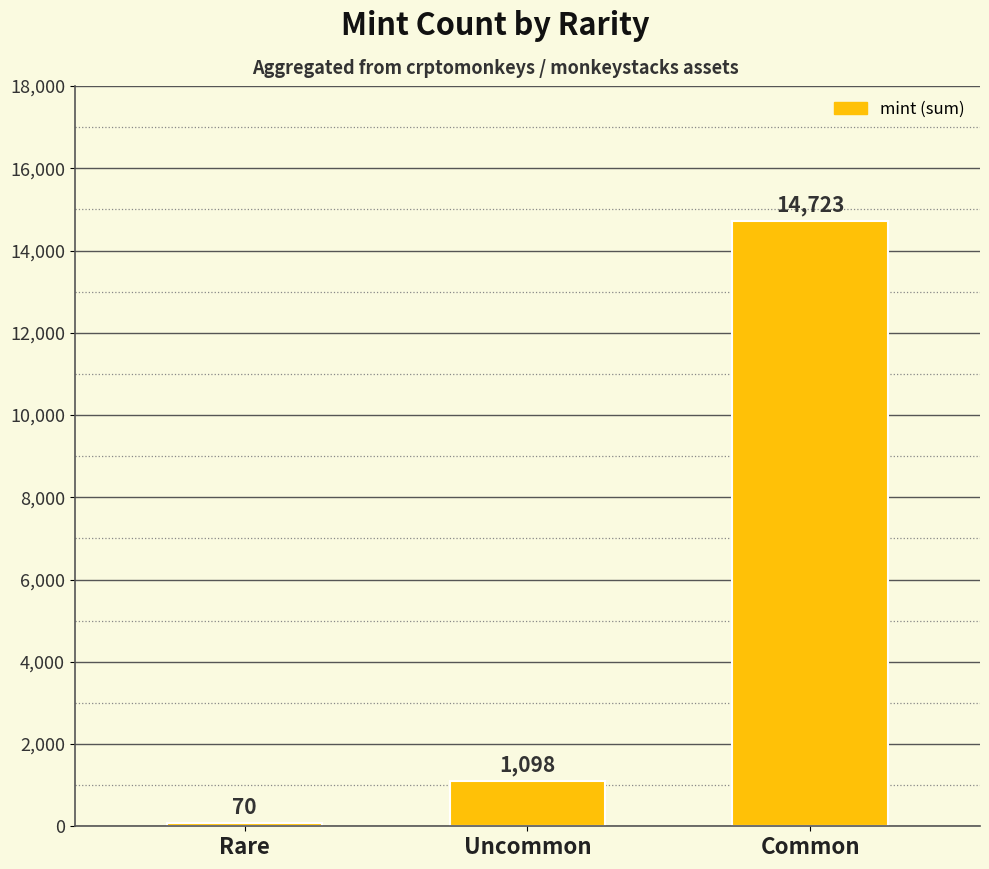

What is the approximate value at Uncommon, to the nearest 100?

1100